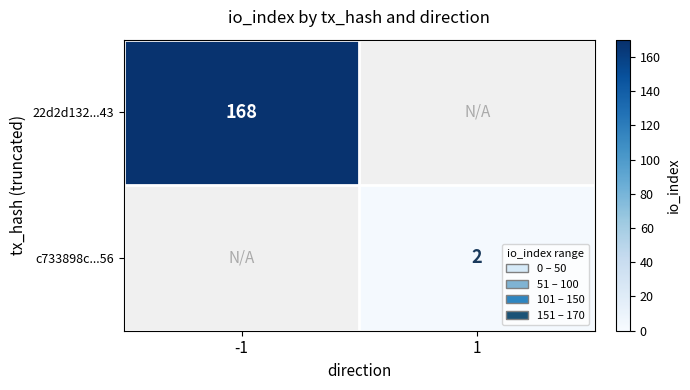

Is it true that 22d2d132...43 equals 168 at -1?

True